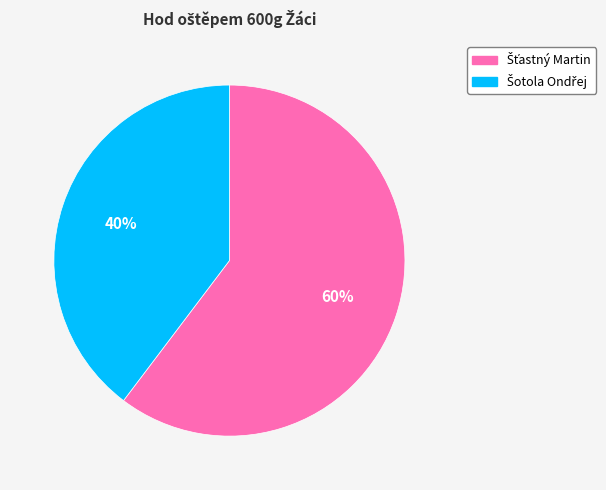

Is there any slice that represents more than half of the pie?

Yes